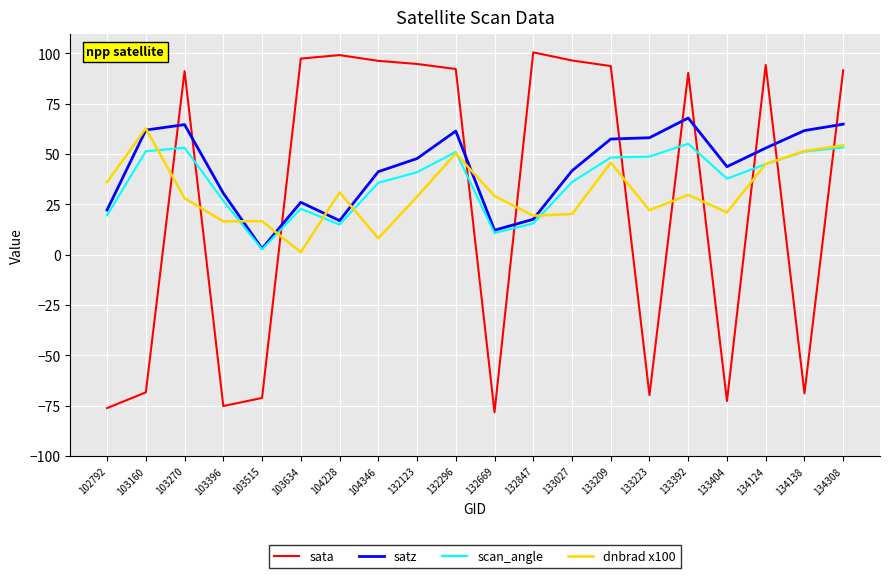

What is the maximum value shown in the chart?

100.5